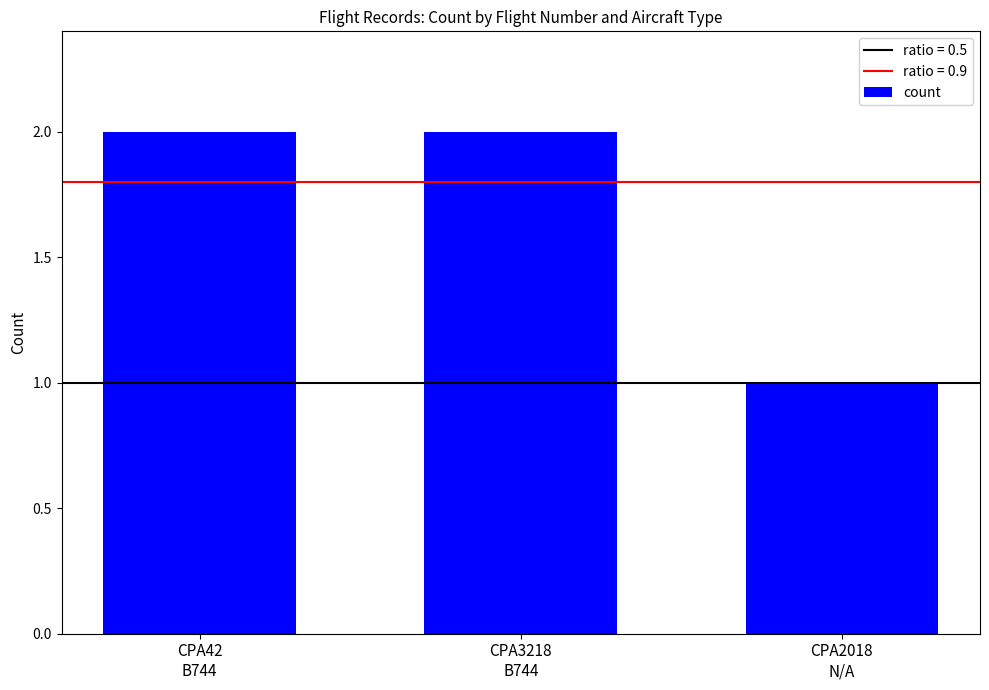

What is the value of the 3rd bar from the left?

1